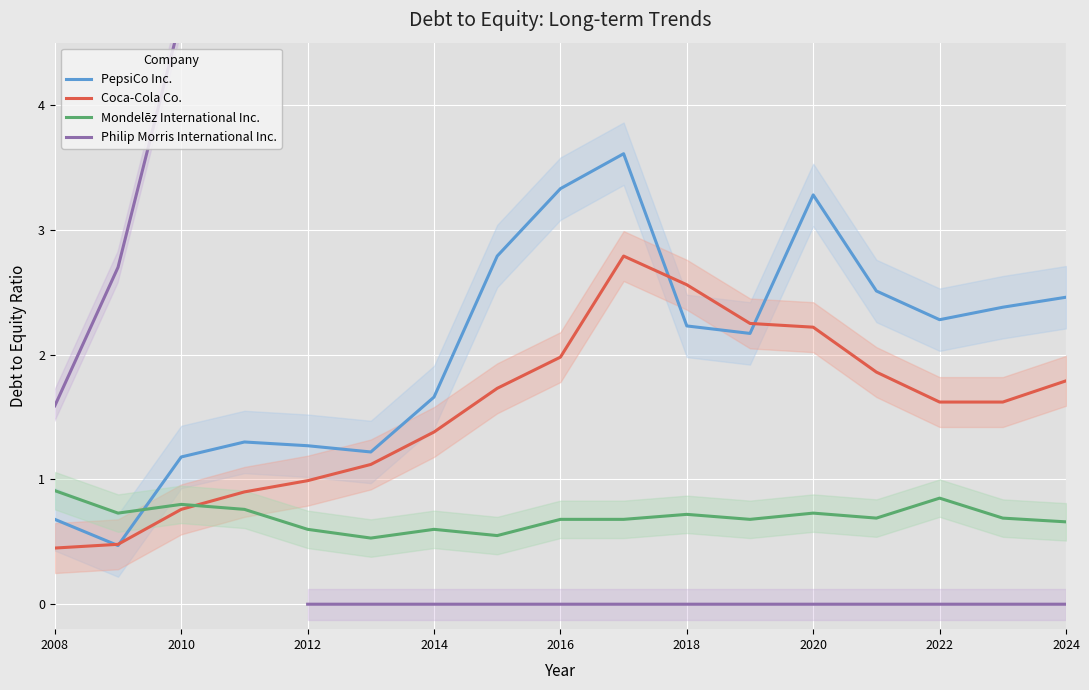

Is it true that Coca-Cola Co. equals 2.6 at 2018?

True